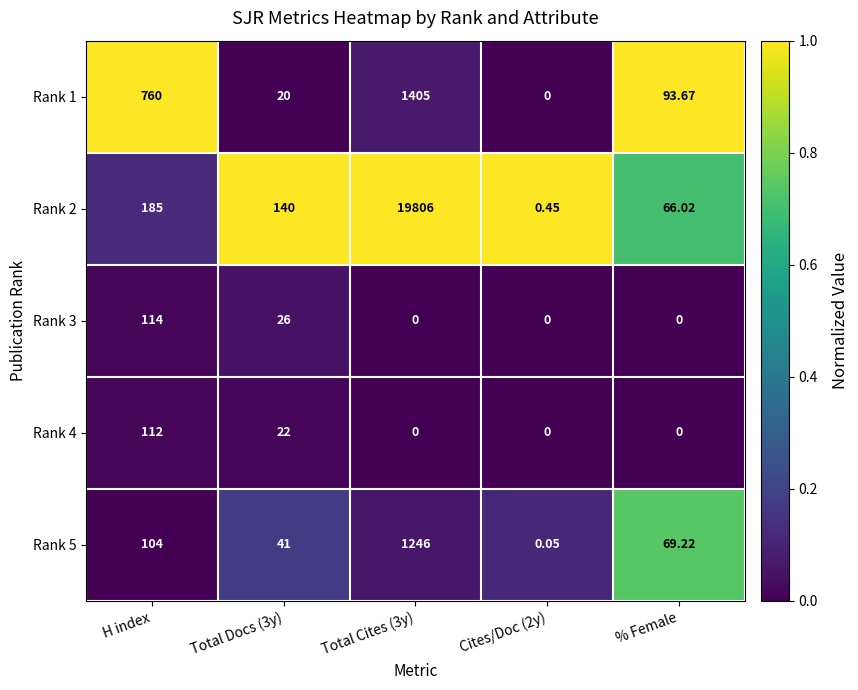

How many data points in Rank 1 are less than 93?

2